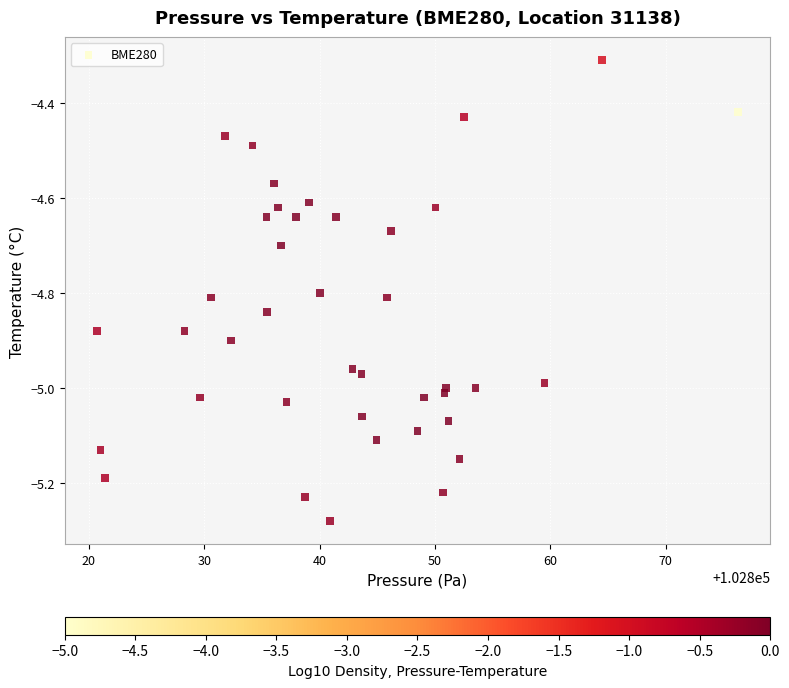

What Y value in the scatter plot is closest to -4?

-4.3